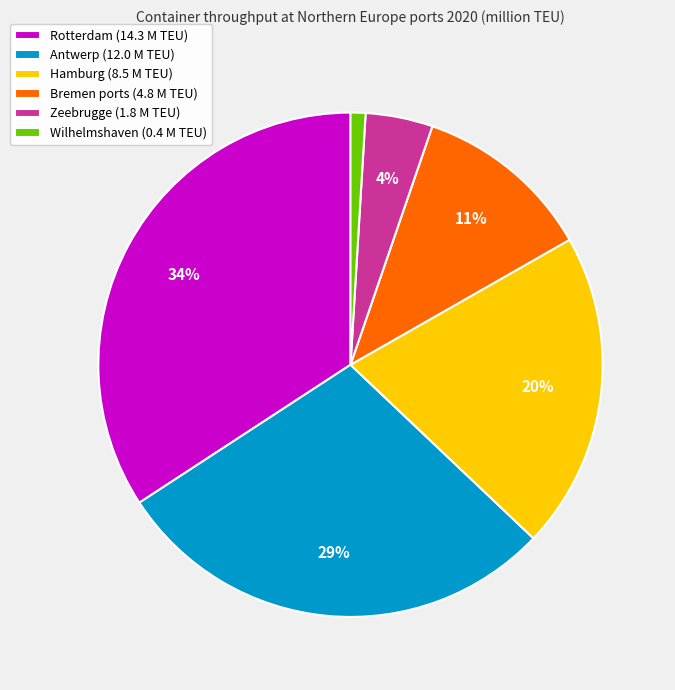

Count the number of slices in the pie.

6